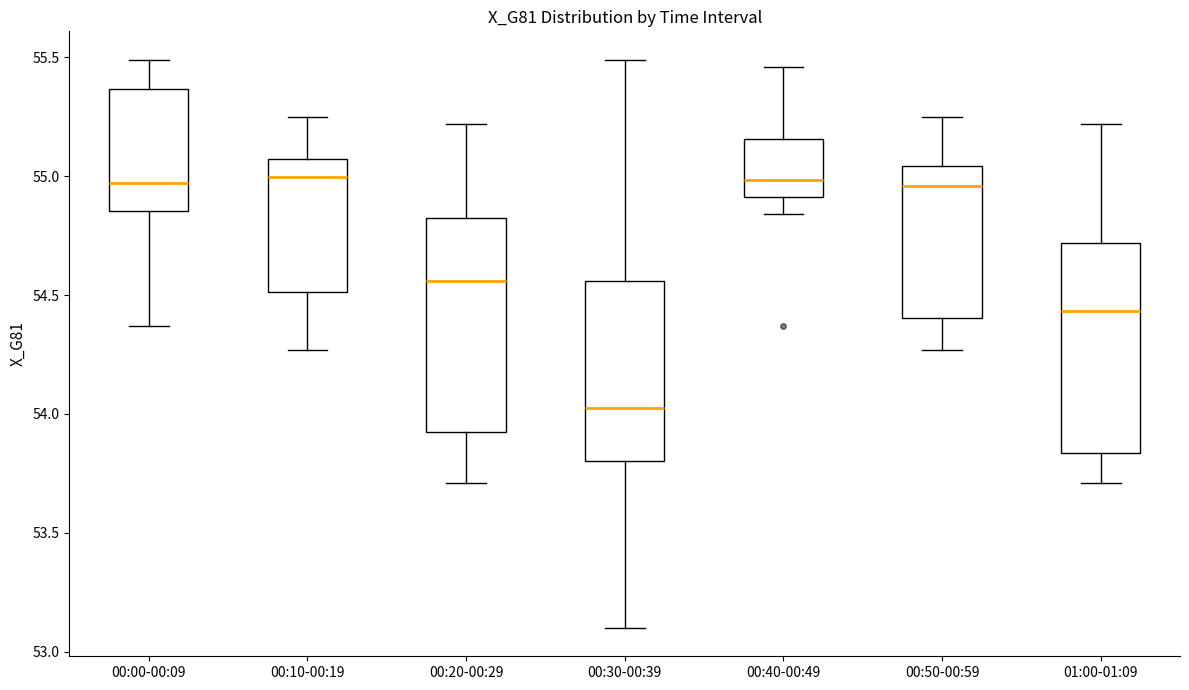

Reading left to right, transcribe this box plot: for each box, give where its median line is, the range the box spans, and where its two whiskers end, as read against the y-axis. The values are not printed on the chart, so give them approximately, as read against the axis.

00:00-00:09: median 54.95, box 54.85 to 55.35, whiskers 54.35 to 55.50
00:10-00:19: median 55.00, box 54.50 to 55.05, whiskers 54.25 to 55.25
00:20-00:29: median 54.55, box 53.90 to 54.80, whiskers 53.70 to 55.20
00:30-00:39: median 54.05, box 53.80 to 54.55, whiskers 53.10 to 55.50
00:40-00:49: median 55.00, box 54.90 to 55.15, whiskers 54.85 to 55.45
00:50-00:59: median 54.95, box 54.40 to 55.05, whiskers 54.25 to 55.25
01:00-01:09: median 54.45, box 53.85 to 54.70, whiskers 53.70 to 55.20